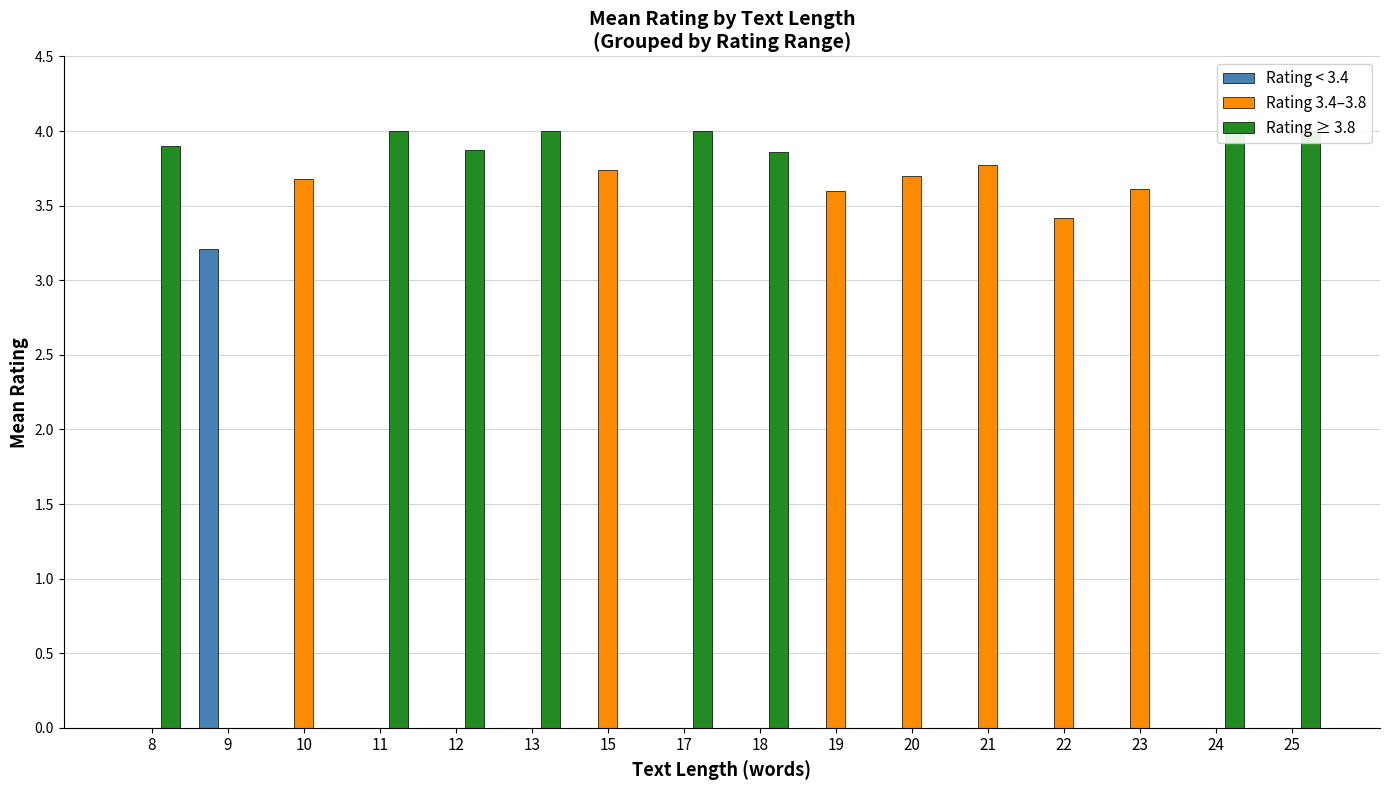

At which category does the chart reach its peak across all series?

11